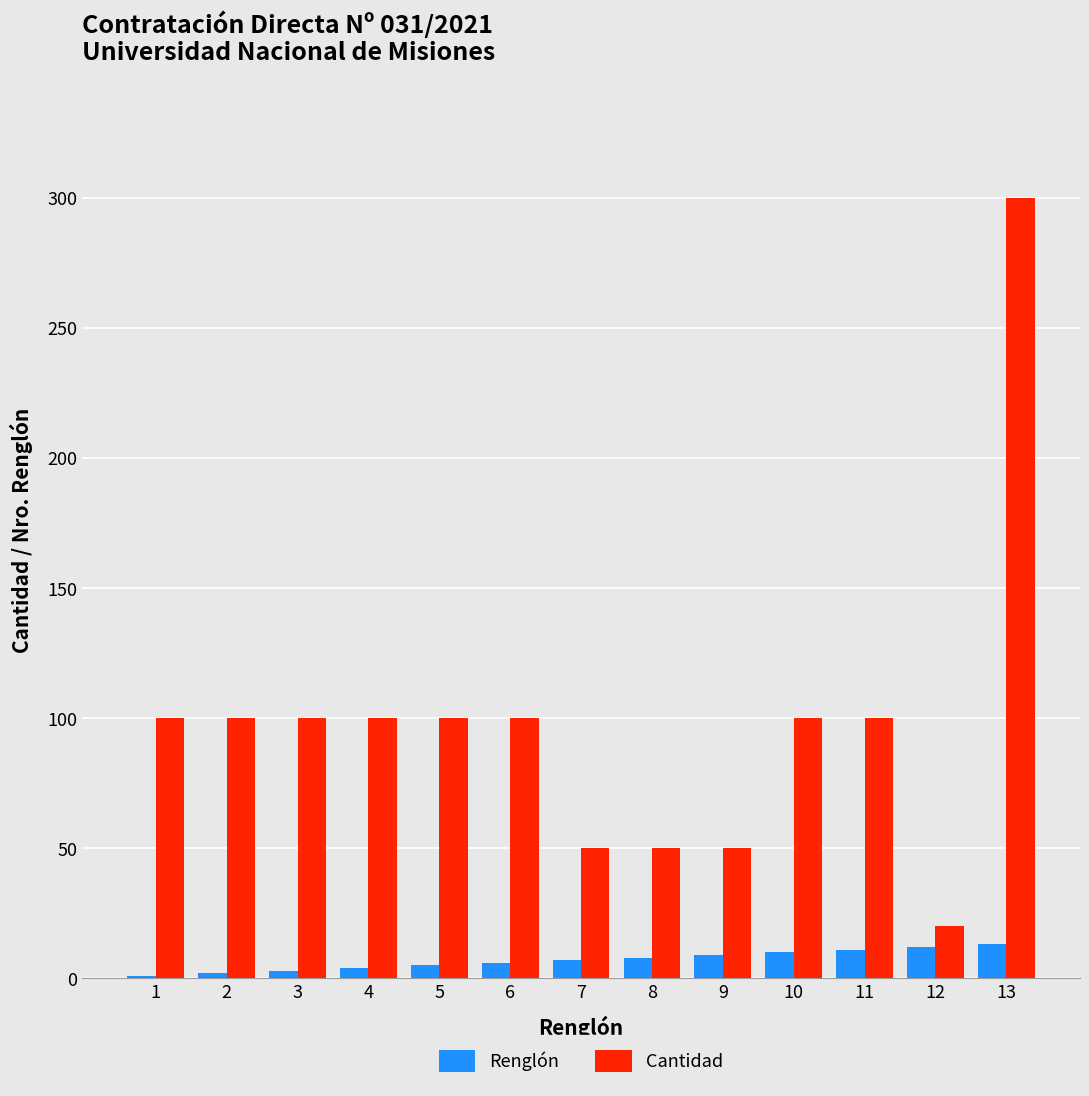

At which category is the sum across all series the highest?

13